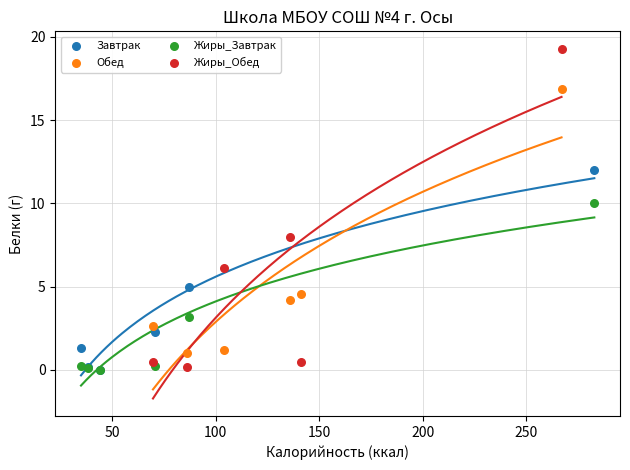

What are all the series names shown in the legend?

Завтрак, Обед, Жиры_Завтрак, Жиры_Обед